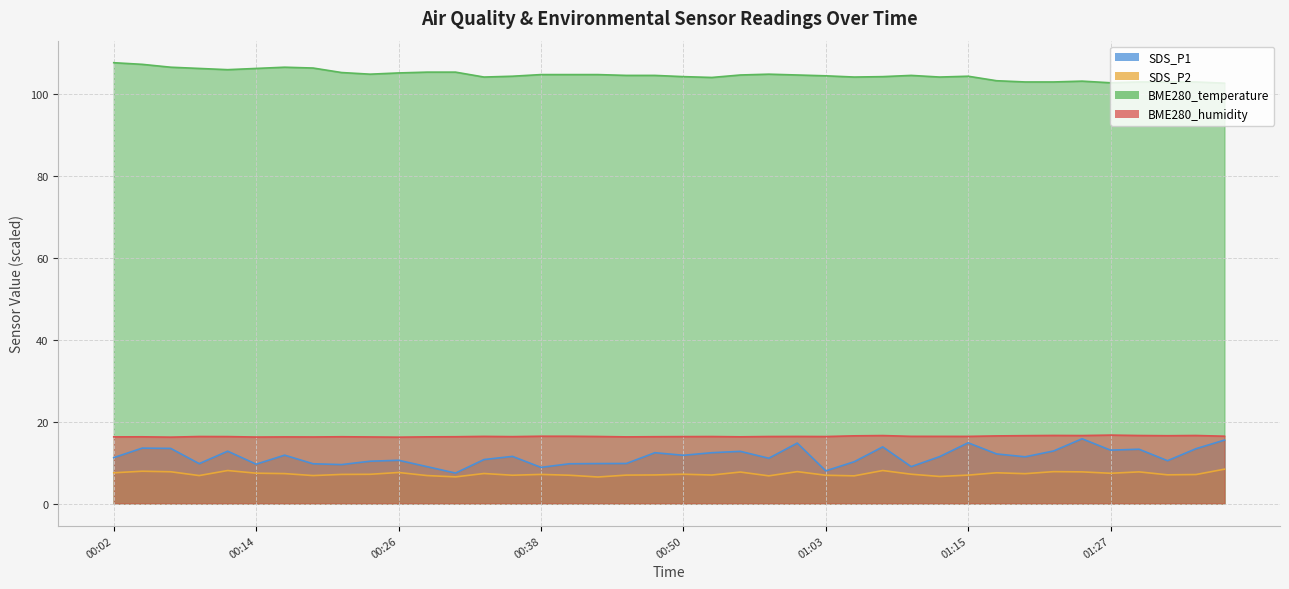

What is the highest value of the SDS_P1 series?

15.8